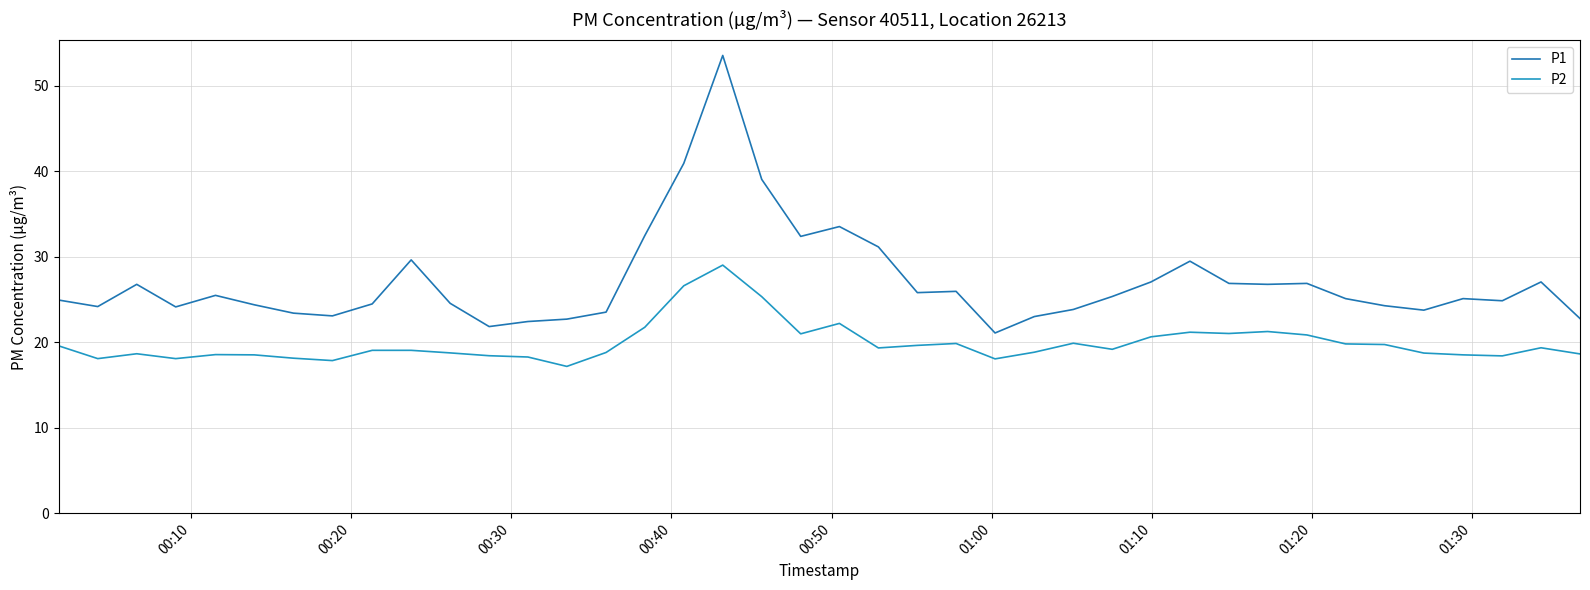

Reading left to right, what are all the values shown in this chart?

P1: 24.9	24.2	26.8	24.1	25.5	24.4	23.4	23.1	24.5	29.6	24.6	21.8	22.4	22.7	23.5	32.5	40.9	53.5	39.0	32.4	33.5	31.1	25.8	25.9	21.1	23.0	23.8	25.4	27.1	29.5	26.9	26.8	26.9	25.1	24.3	23.8	25.1	24.9	27.1	22.8
P2: 19.6	18.1	18.6	18.1	18.6	18.5	18.1	17.9	19.1	19.1	18.8	18.4	18.3	17.2	18.8	21.8	26.6	29.0	25.3	21.0	22.2	19.3	19.6	19.9	18.1	18.8	19.9	19.2	20.6	21.2	21.0	21.2	20.9	19.8	19.7	18.7	18.5	18.4	19.4	18.6